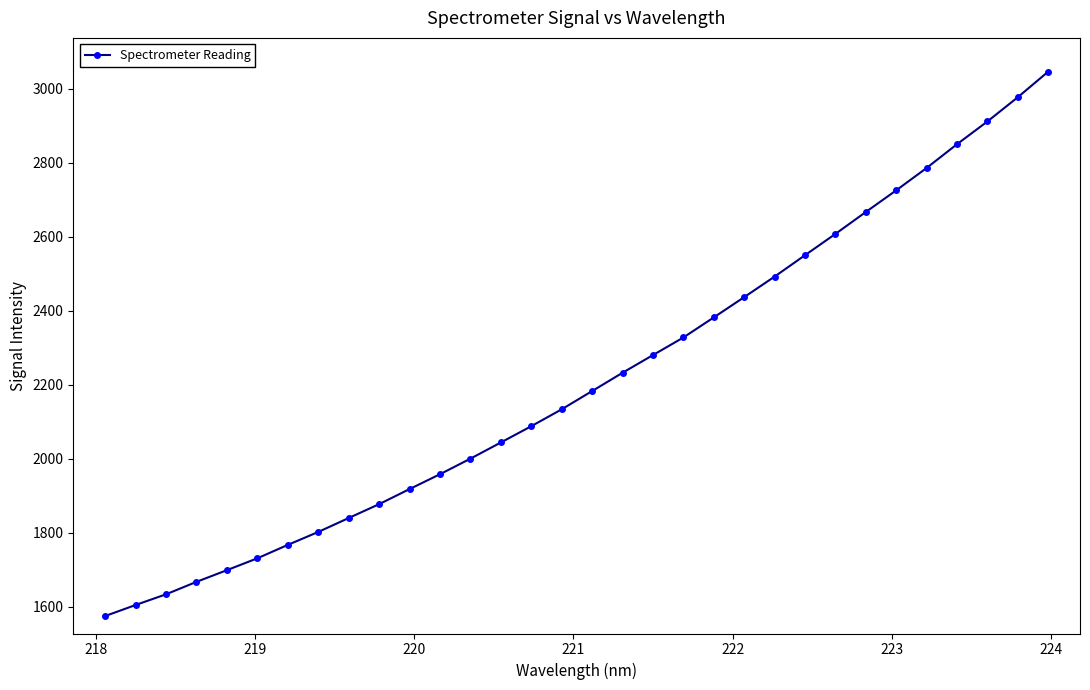

What is the sum of all values?

70792.0